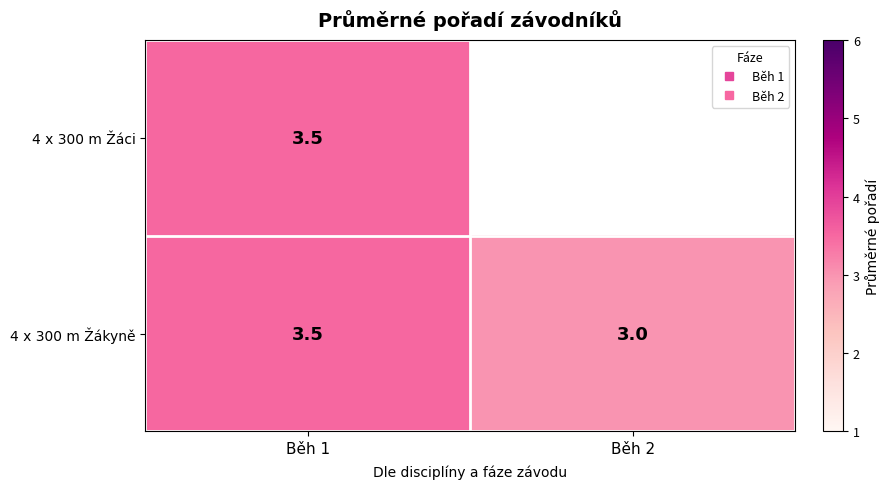

List the series in order of their peak value, highest first.

4 x 300 m Žáci, 4 x 300 m Žákyně